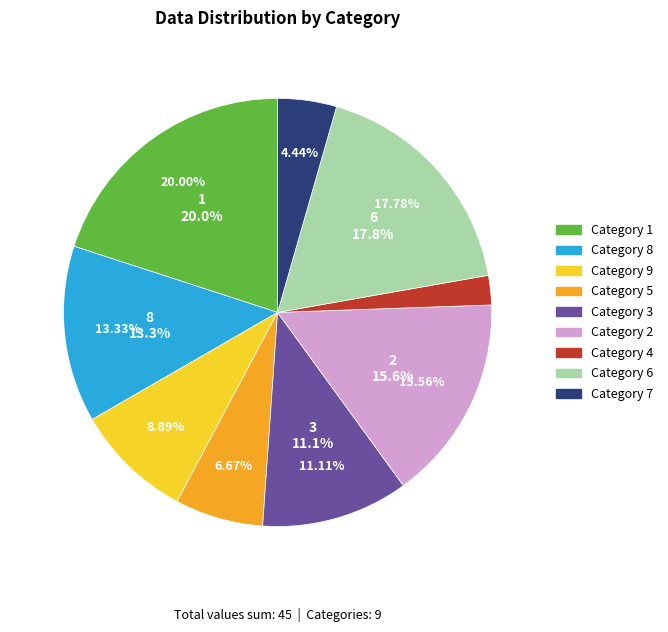

To the nearest percent, what is the difference between the largest and smallest slice percentages?

18%